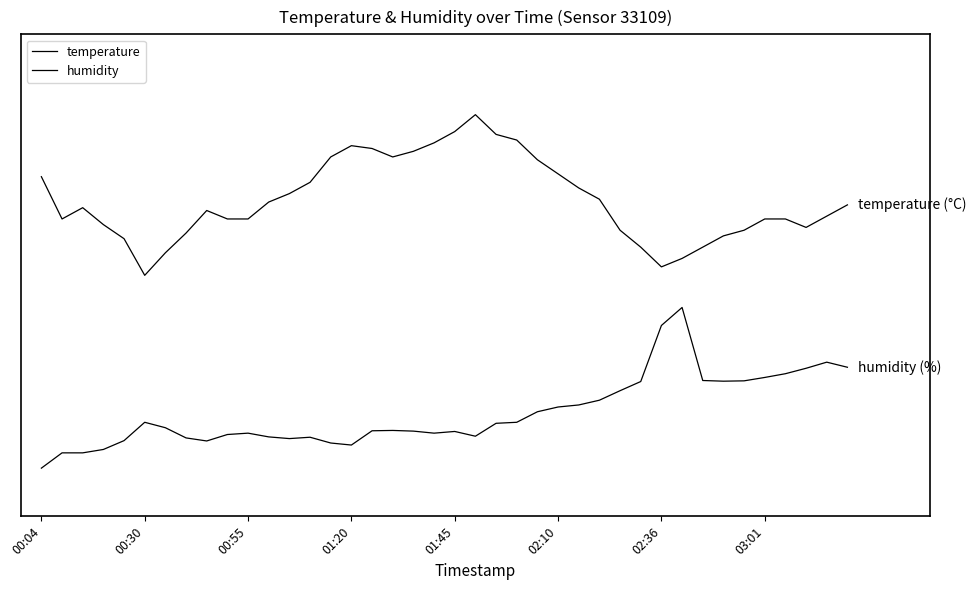

In humidity, how many points are higher than both neighbors (excluding endpoints)?

7